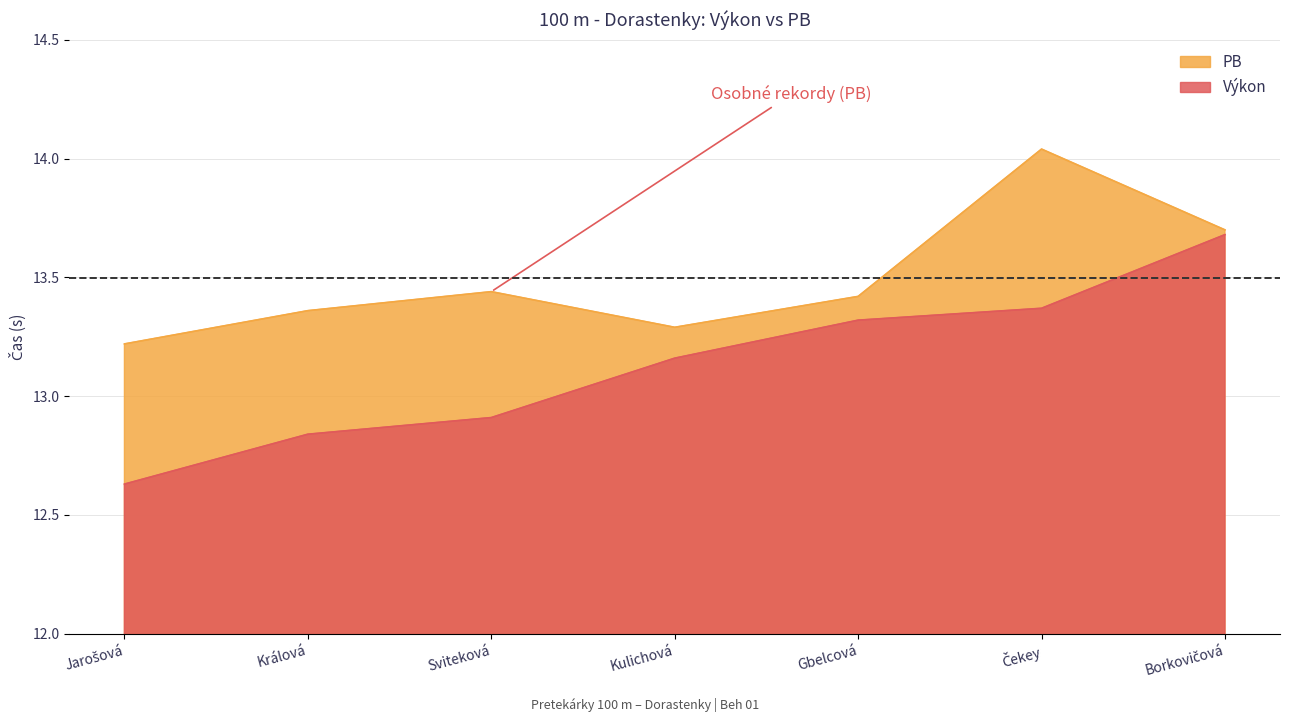

The value of Výkon at Borkovičová is 5.9. True or false?

False